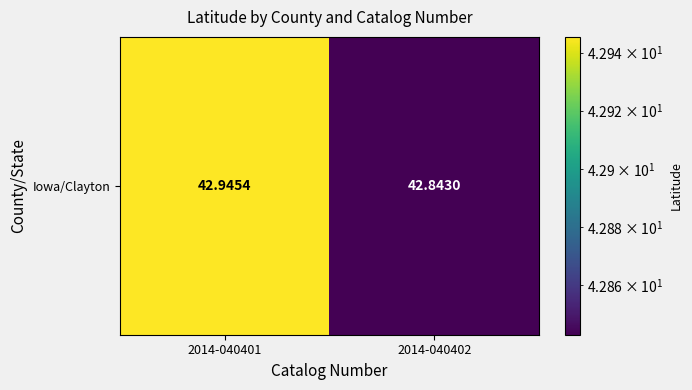

What is the difference between the maximum and minimum values?

0.1